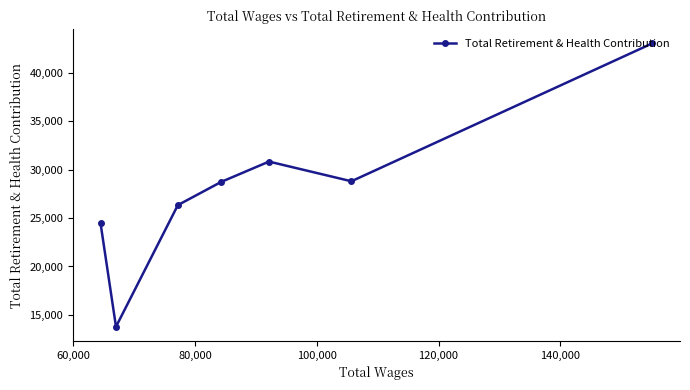

What is the greatest value displayed?

43058